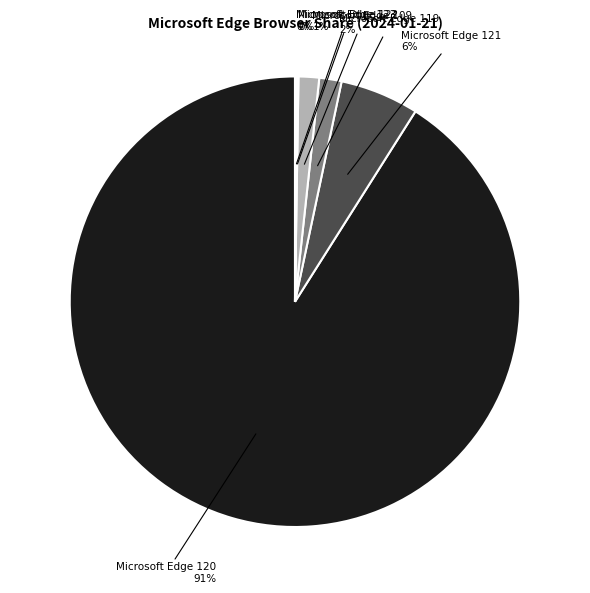

Is there any slice that represents more than half of the pie?

Yes